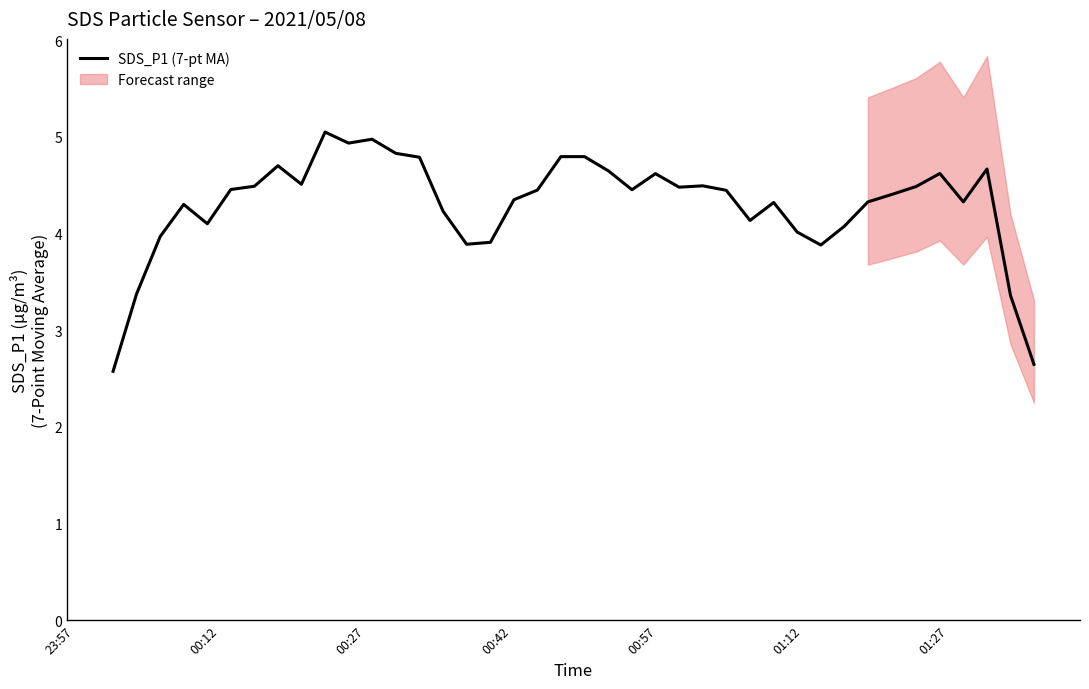

What is the minimum value for SDS_P1 (7-pt MA)?

2.6